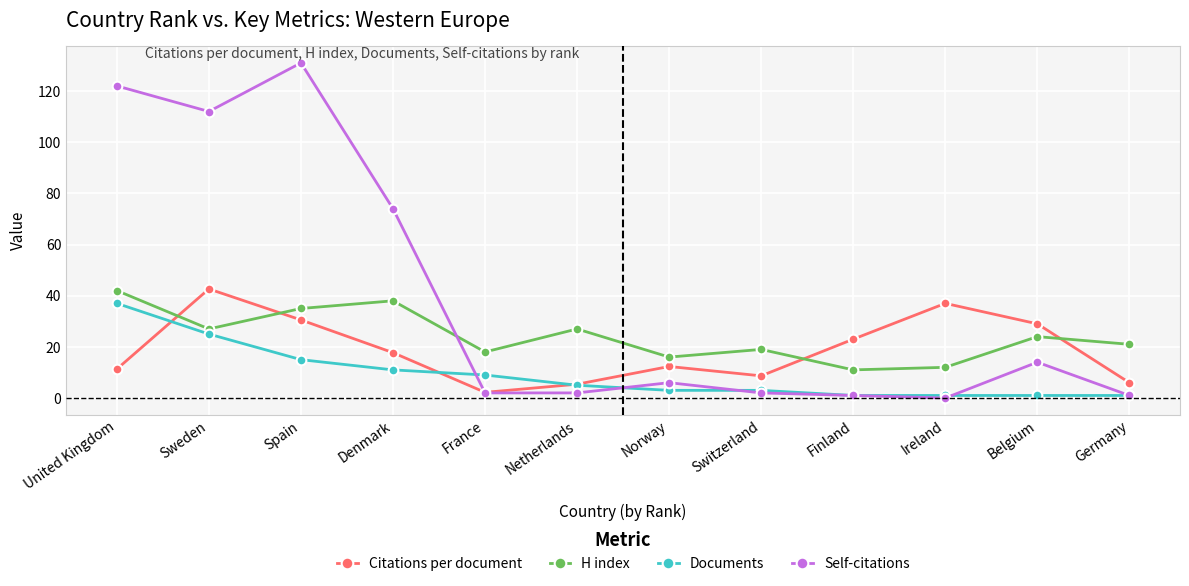

What is the difference between the Citations per document values at Belgium and Finland?

6.0